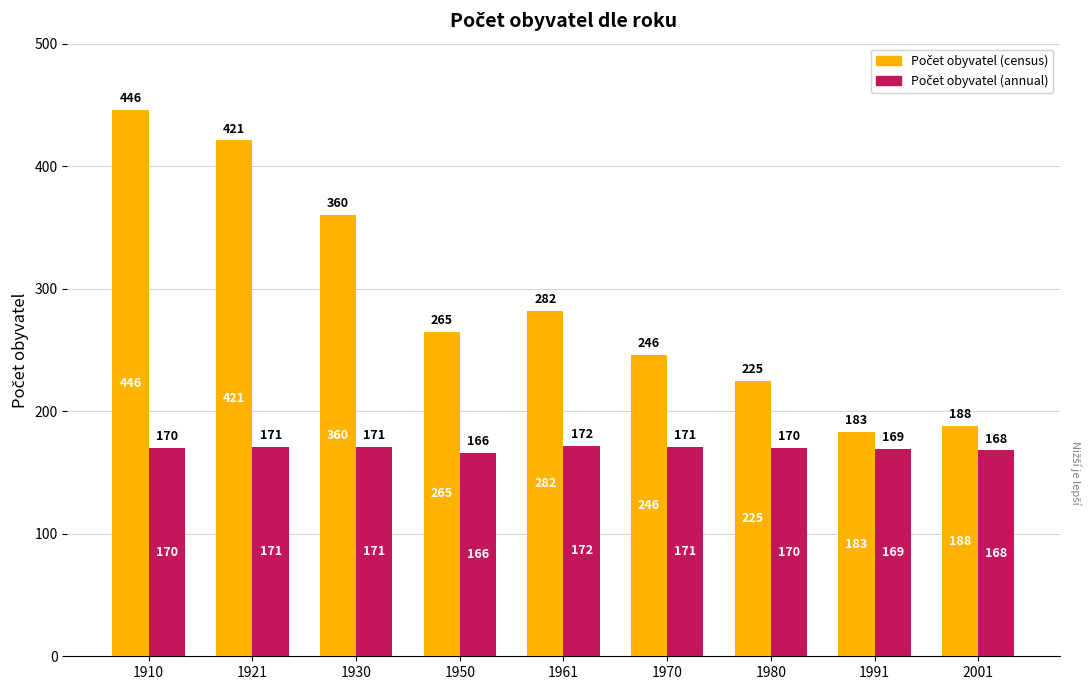

What is the difference between the highest and lowest values at 1950?

99